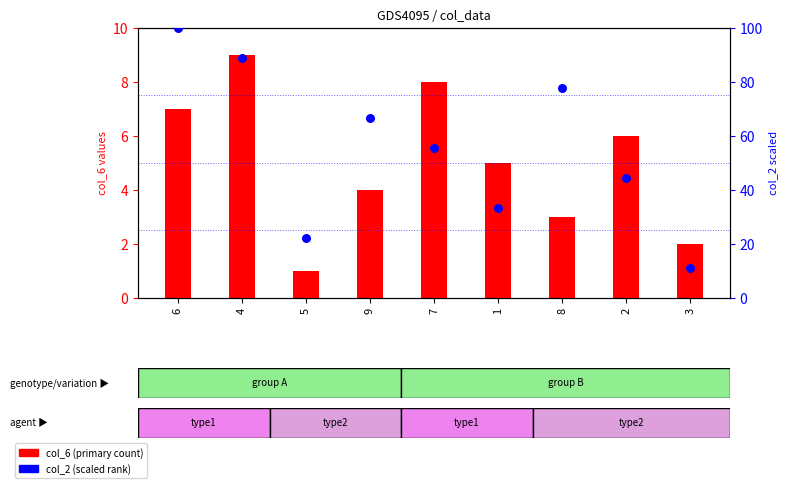

Which series has the largest total across all categories?

col_2 (secondary)